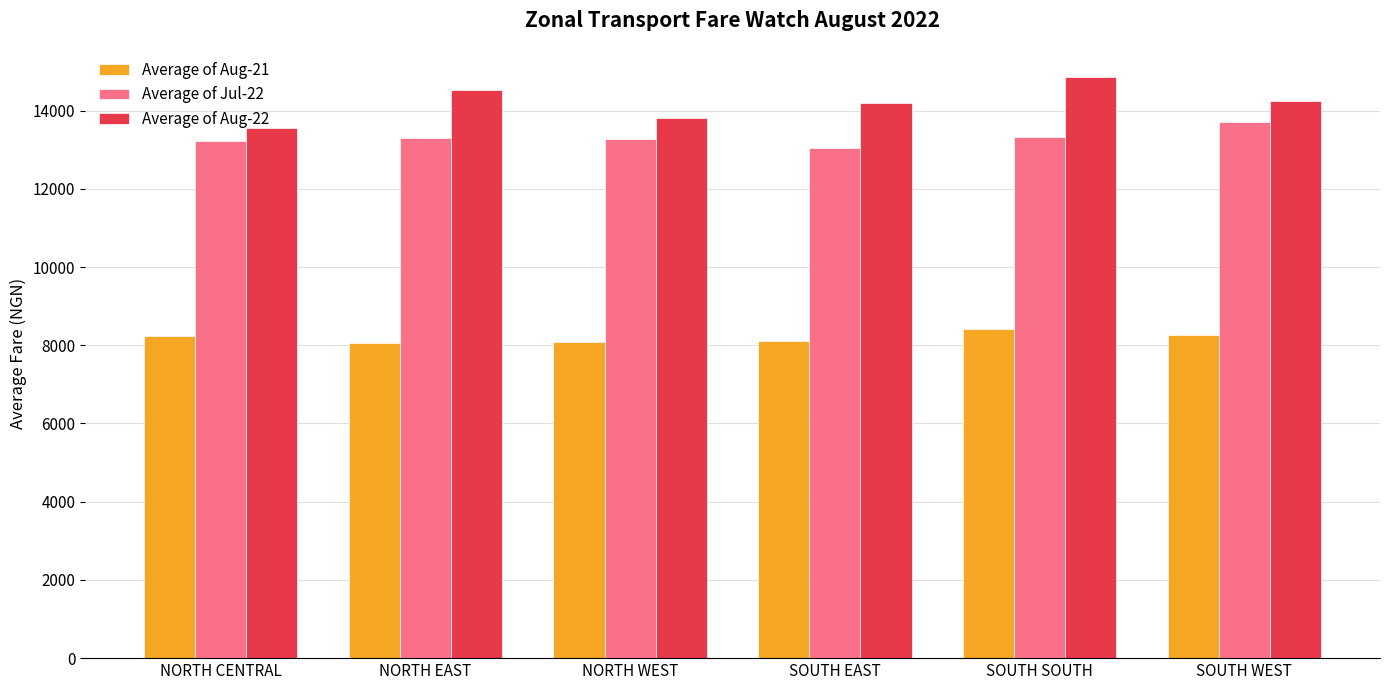

What is the label of the 2nd bar from the left?

NORTH EAST